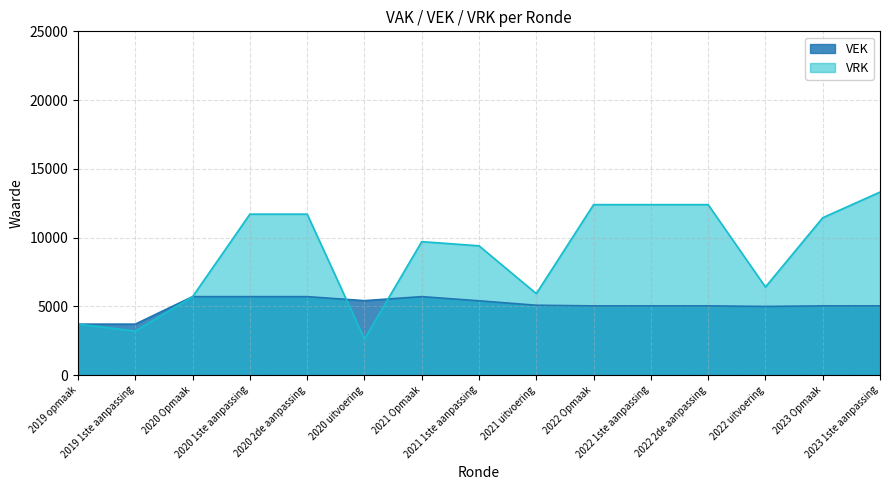

Does the chart display data point markers on the line(s)?

No